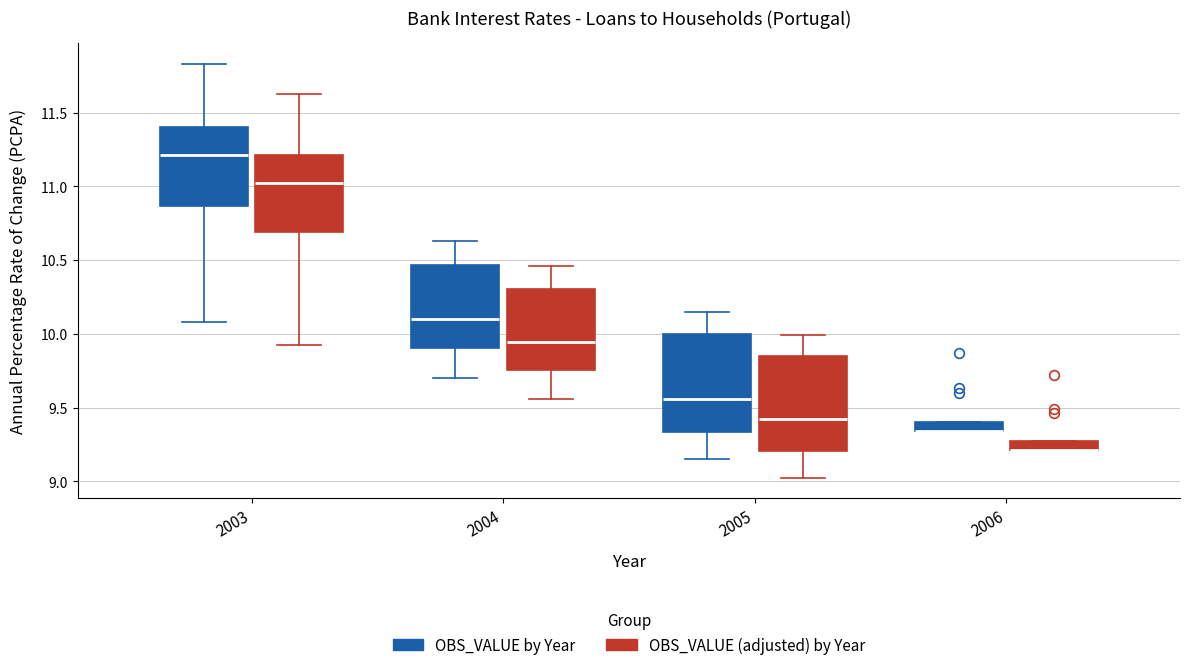

Where is the upper edge of the box for 2006 (OBS_VALUE (adjusted) by Year) on the y-axis? The values are not printed on the chart, so give them approximately, as read against the axis.

9.25